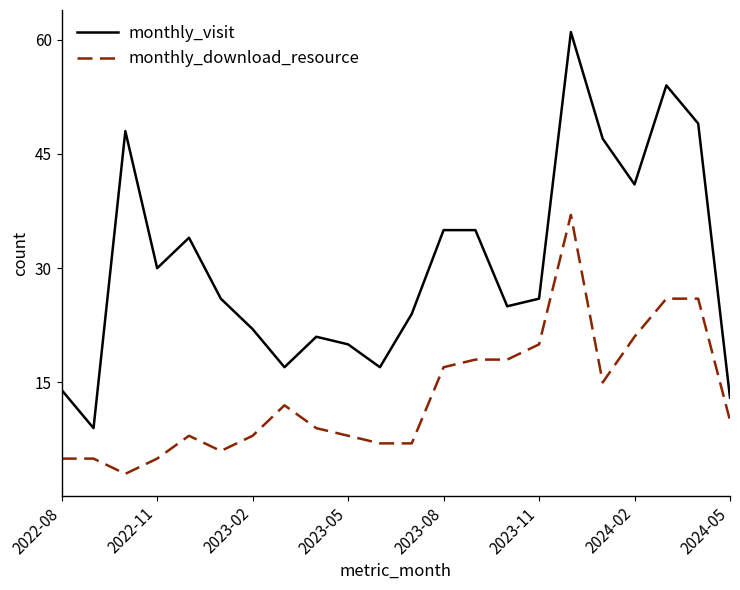

Which series has the largest total across all categories?

monthly_visit